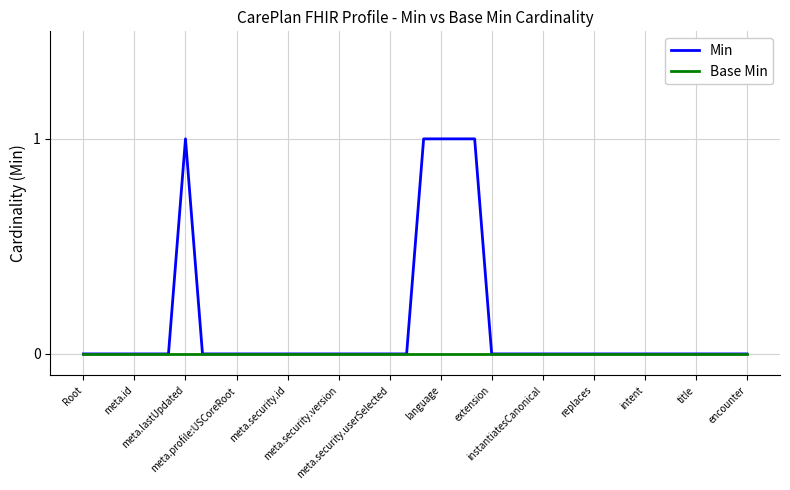

Reading right to left, what are all the values shown in this chart?

Min: 0	0	0	0	0	0	0	0	0	0	0	0	0	0	0	0	1	1	1	1	0	0	0	0	0	0	0	0	0	0	0	0	0	1	0	0	0	0	0	0
Base Min: 0	0	0	0	0	0	0	0	0	0	0	0	0	0	0	0	0	0	0	0	0	0	0	0	0	0	0	0	0	0	0	0	0	0	0	0	0	0	0	0